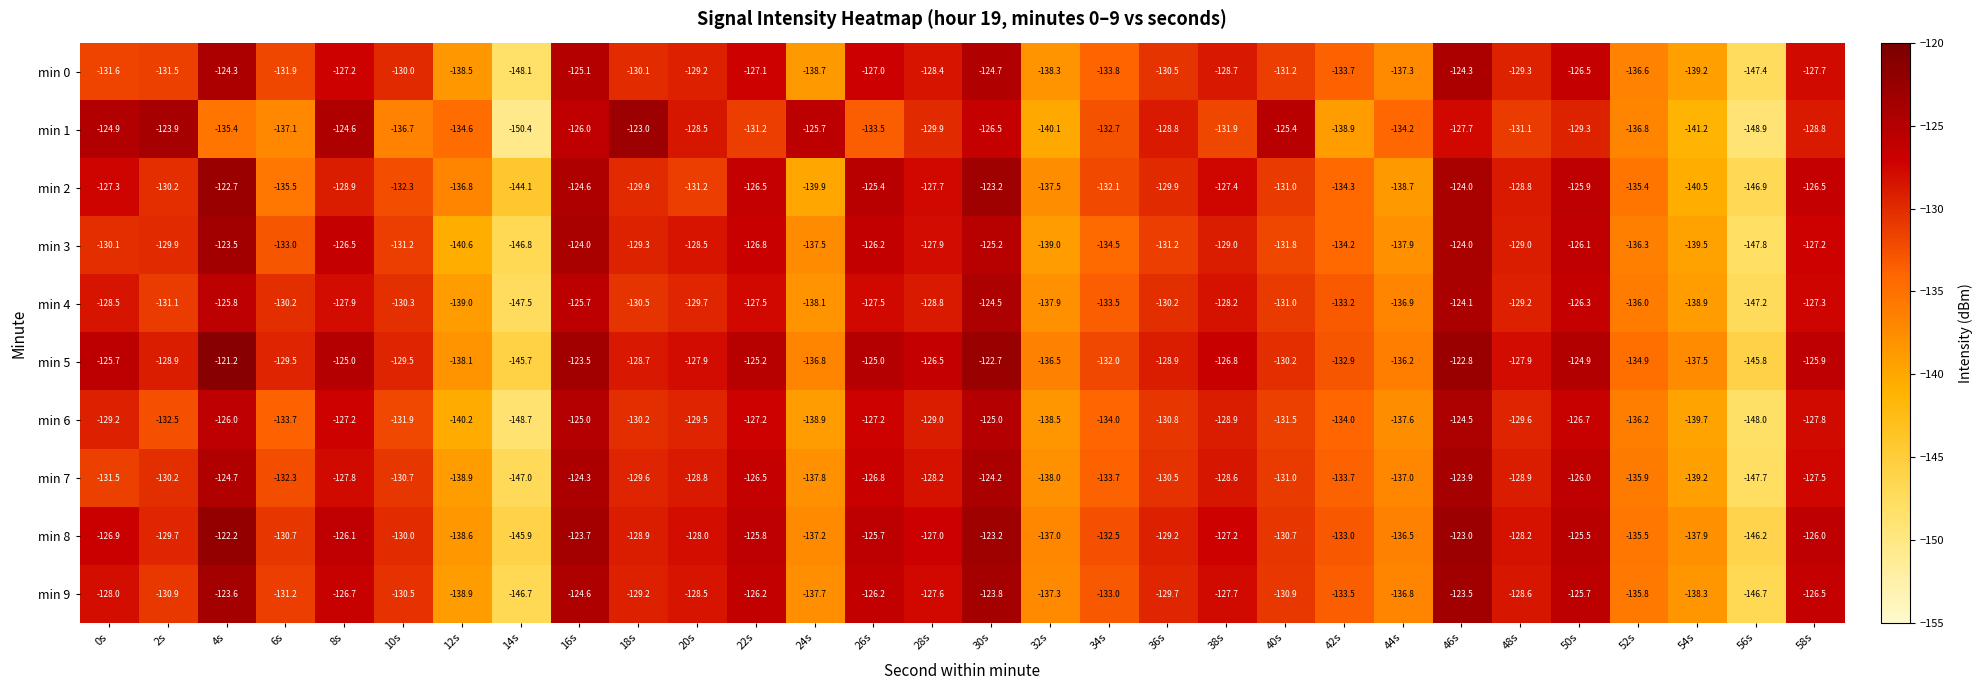

The value of min 1 at 12s is -134.6. True or false?

True